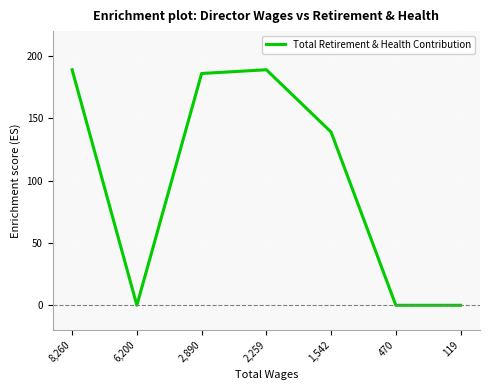

What is the difference between the maximum and minimum values?

189